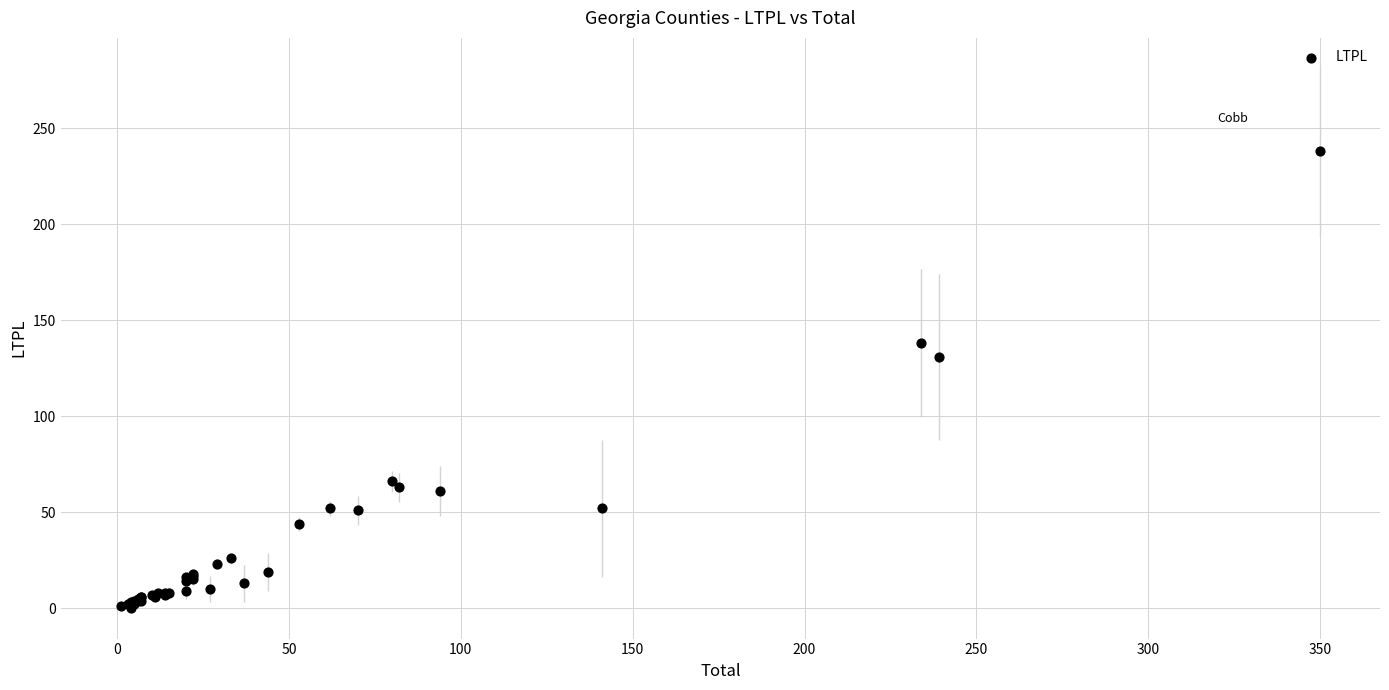

What Y value in the scatter plot is closest to 119?

131